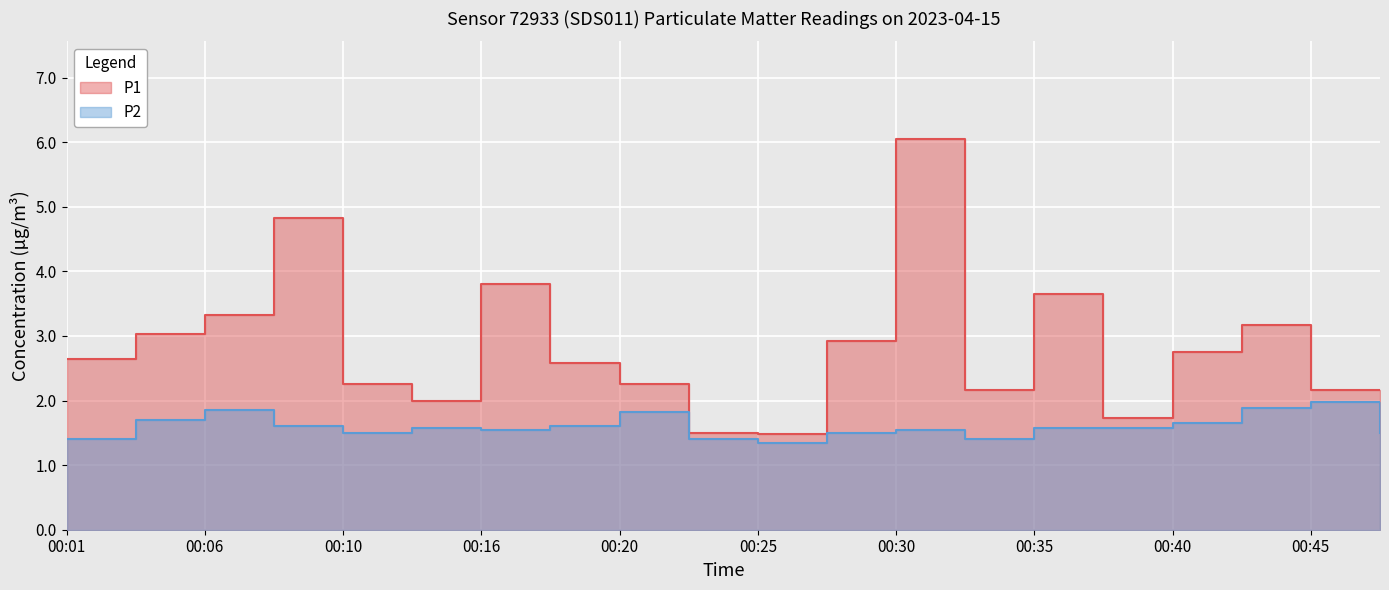

What is the difference between the highest and lowest values at 00:43?

1.3